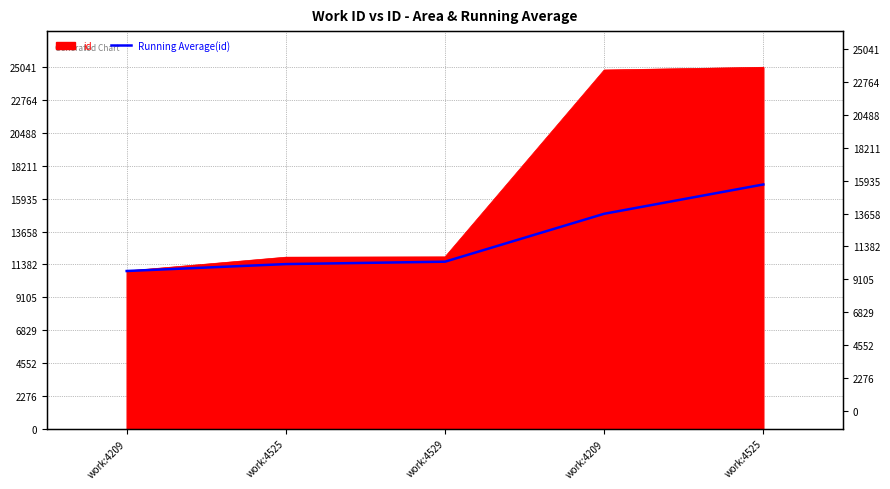

Is it true that the value at work:4529 is 11574.3?

True